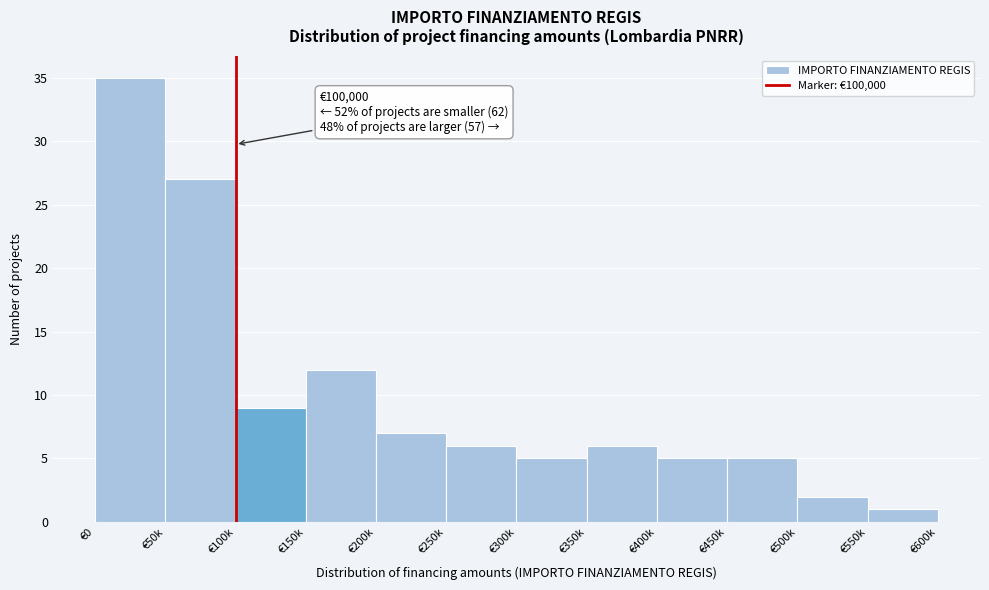

Reading right to left, list all the values displayed in this chart.

€550k=1	€500k=2	€450k=5	€400k=5	€350k=6	€300k=5	€250k=6	€200k=7	€150k=12	€100k=9	€50k=27	€0=35